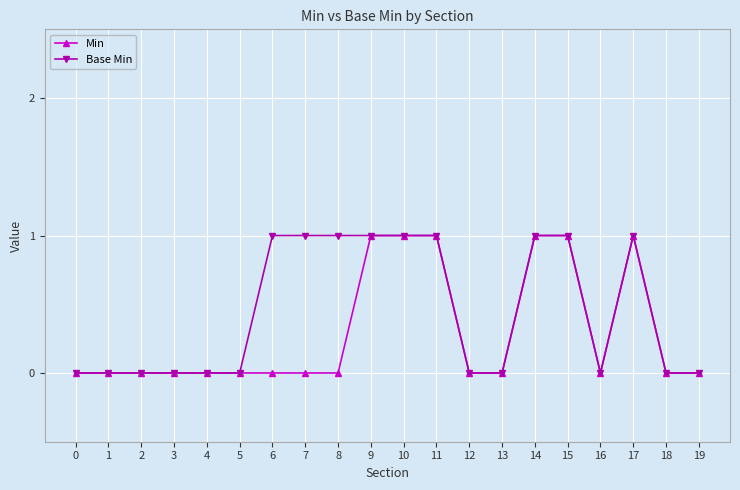

Which series has the widest spread of values?

Min